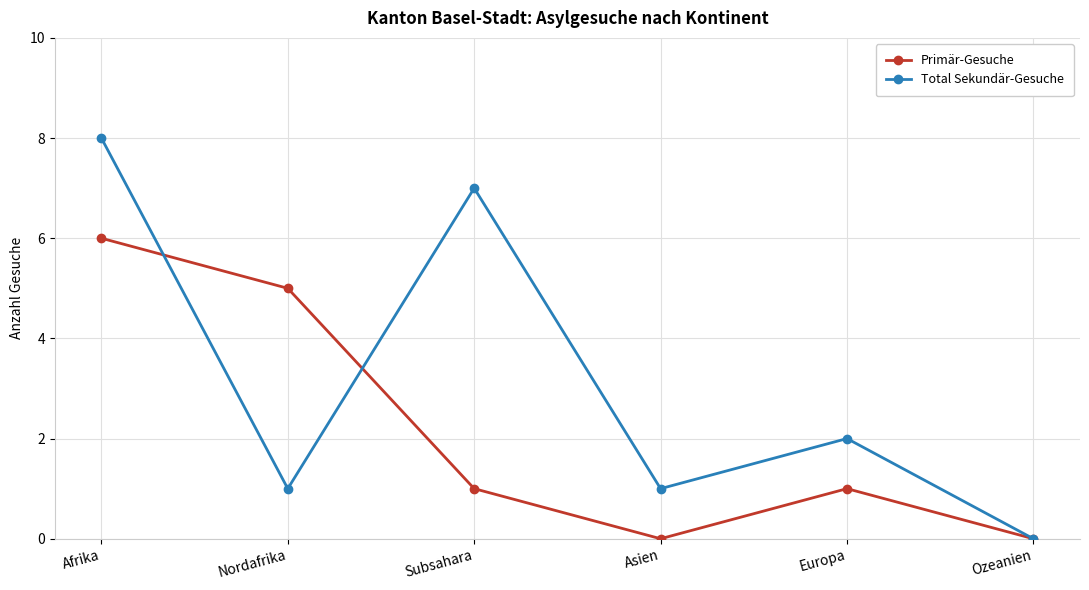

Which series has the widest spread of values?

Total Sekundär-Gesuche